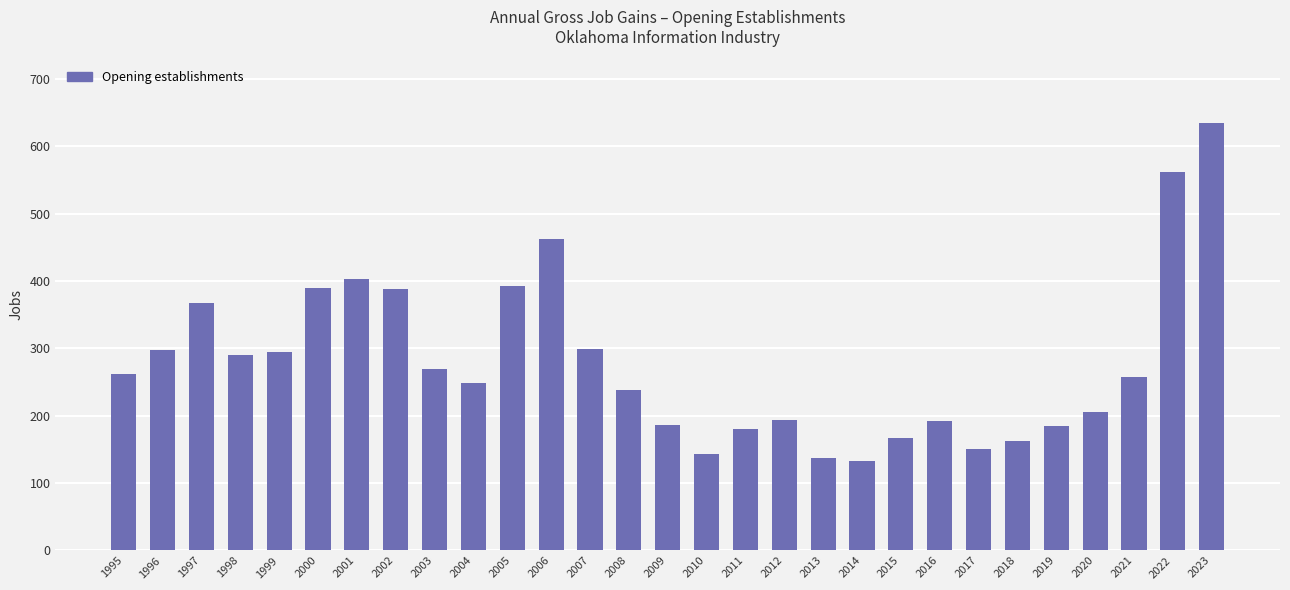

What is the smallest value displayed?

133